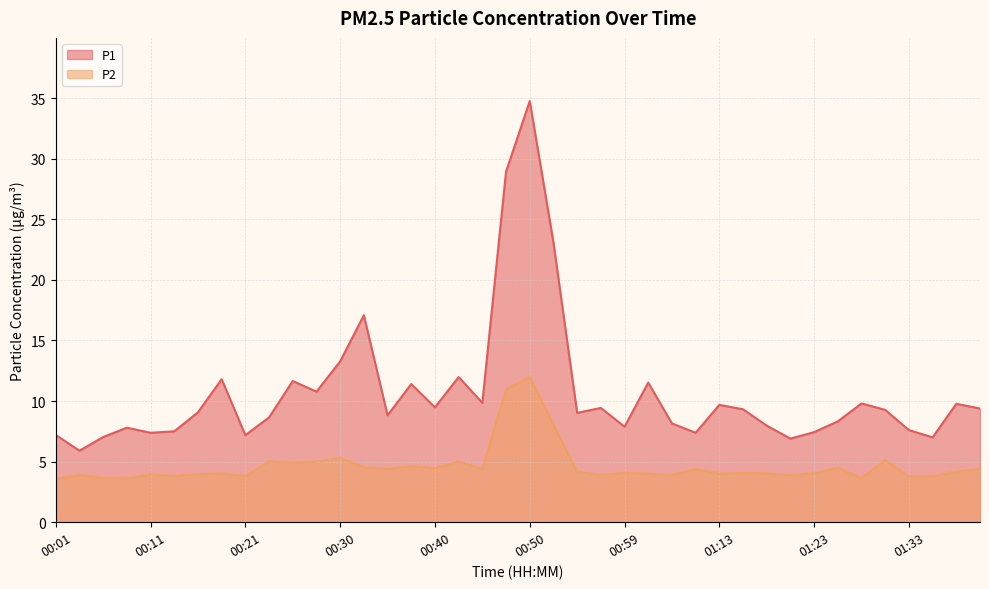

Is it true that P1 equals 12.0 at 00:42?

True